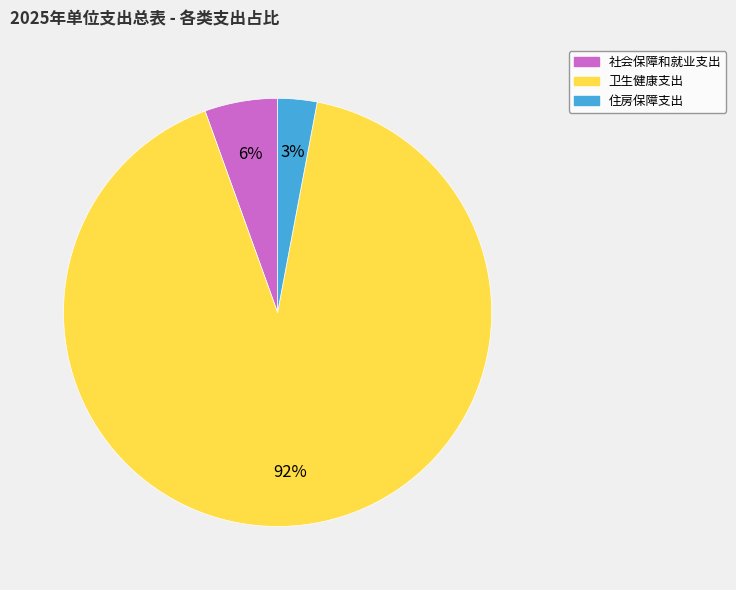

What is the majority slice?

卫生健康支出